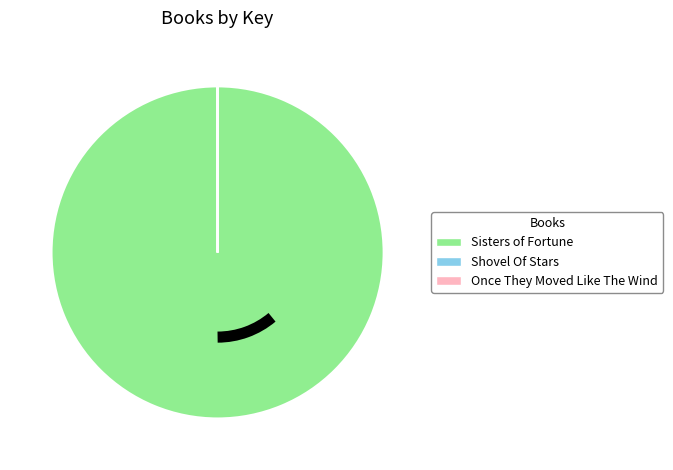

Which category has the biggest portion of the pie?

Sisters of Fortune